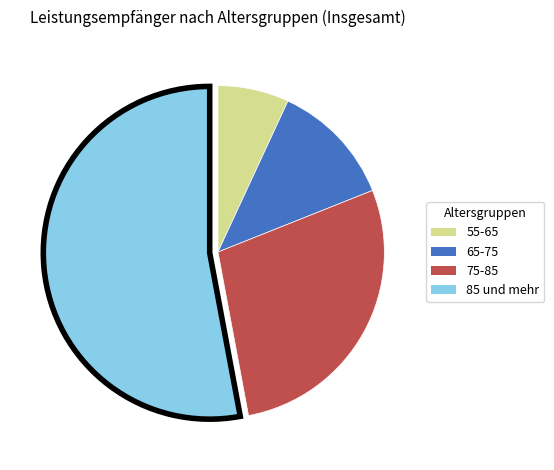

Combined, do 65-75 and 55-65 account for over 50%?

No